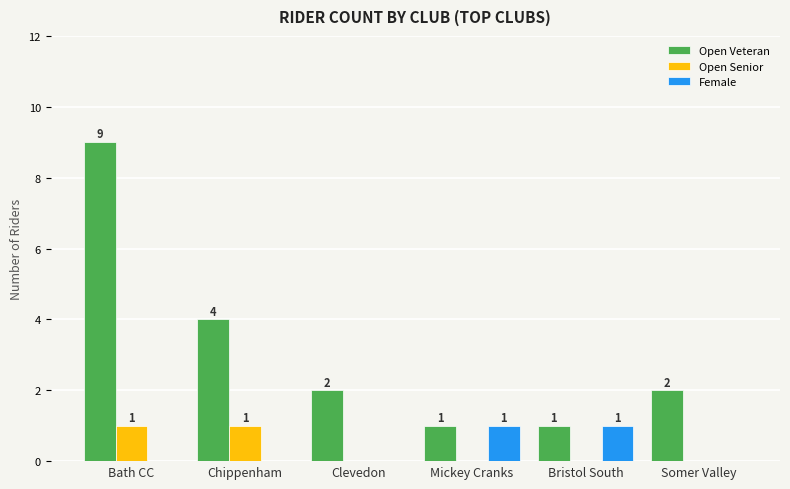

Reading left to right, what are all the values shown in this chart?

Open Veteran: 9	4	2	1	1	2
Open Senior: 1	1	0	0	0	0
Female: 0	0	0	1	1	0